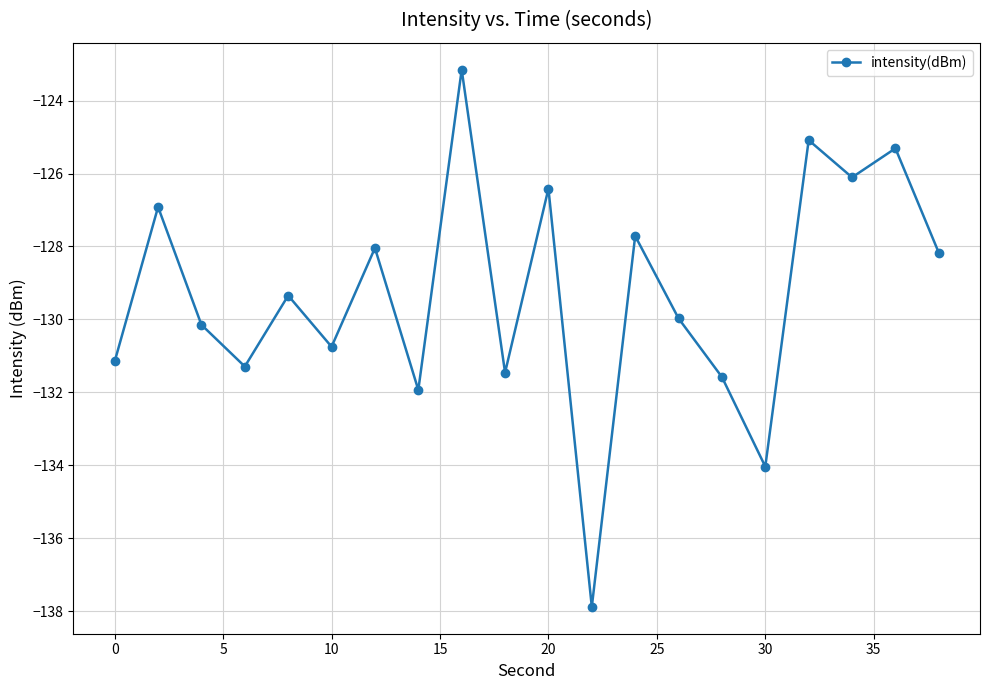

What is the minimum value shown in the chart?

-137.9